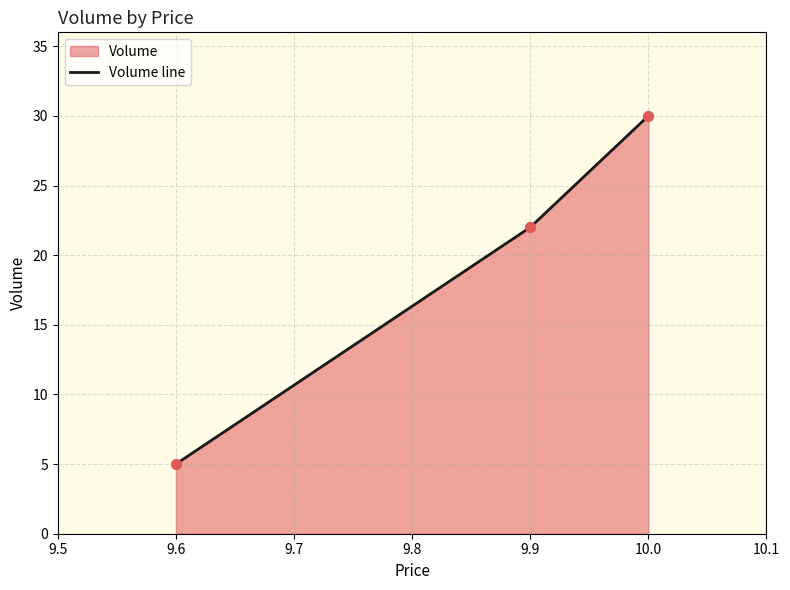

Which has a higher value, 9.9 or 9.6?

9.9